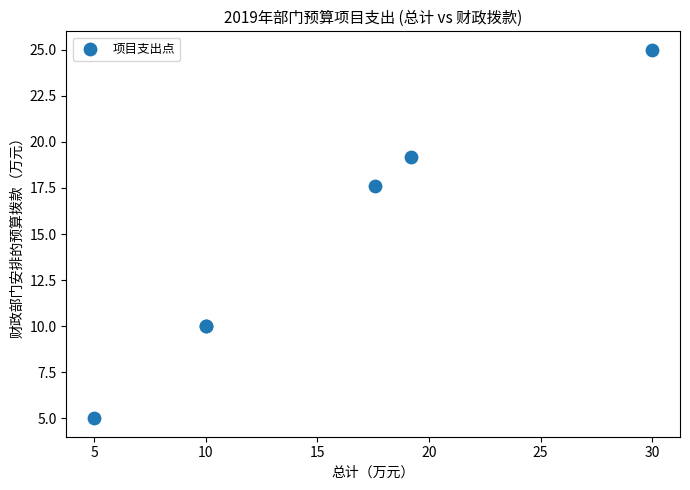

What Y value in the scatter plot is closest to 15?

17.6